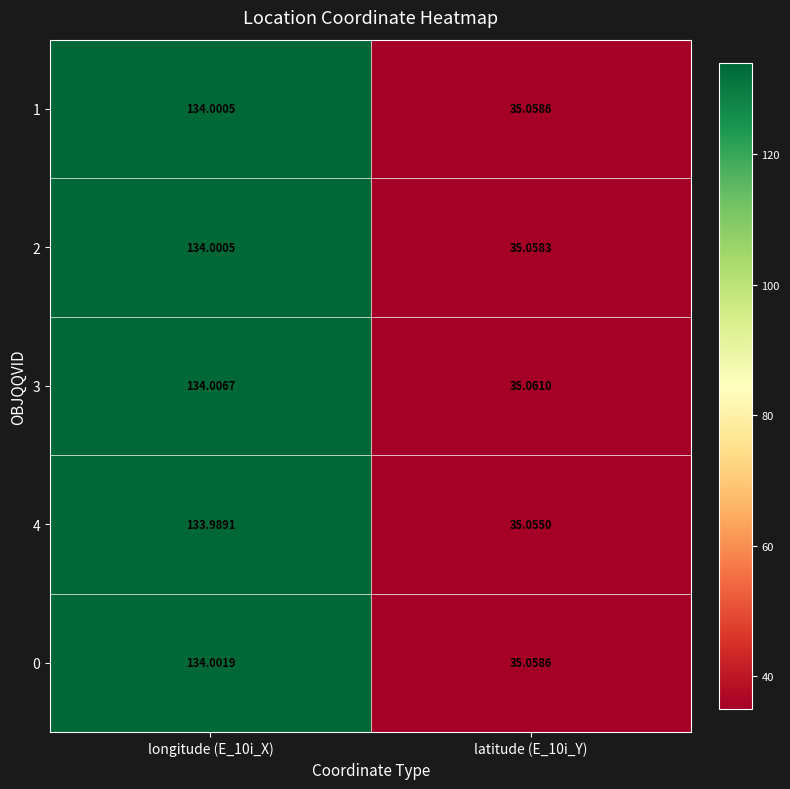

Is the value of 3 at latitude (E_10i_Y) greater than the value of 1 at longitude (E_10i_X)?

No